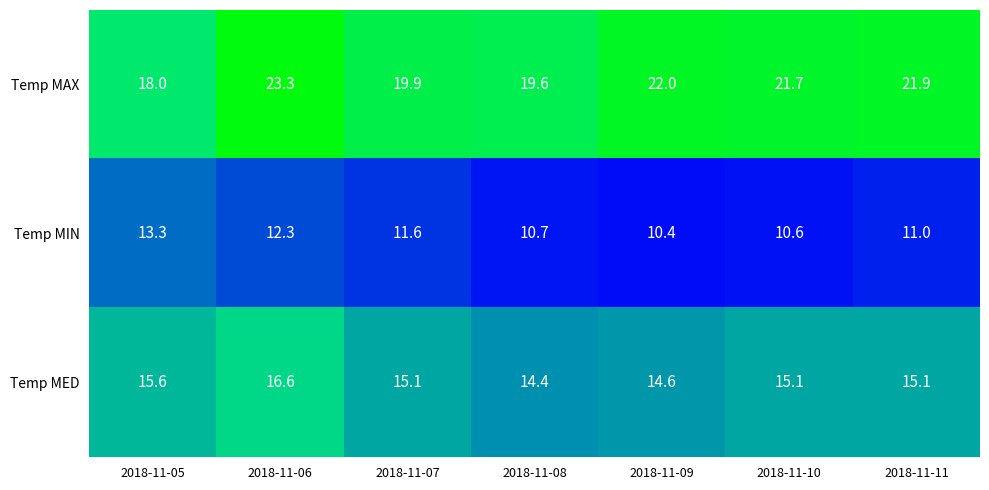

What is the difference between the maximum and second lowest values in the Temp MIN series?

2.7